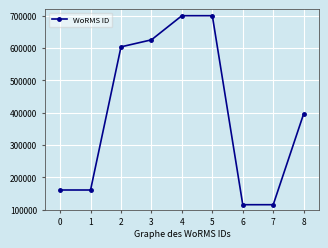

What is the difference between the maximum and minimum values?

584533